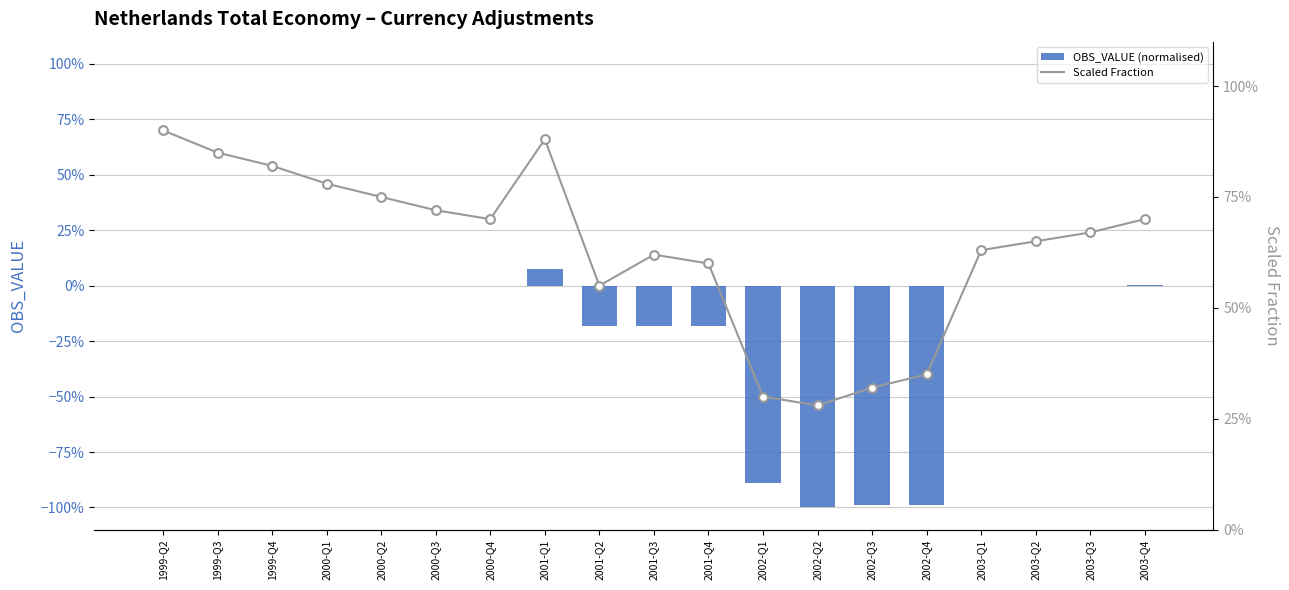

At which category is the sum across all series the highest?

2001-Q1